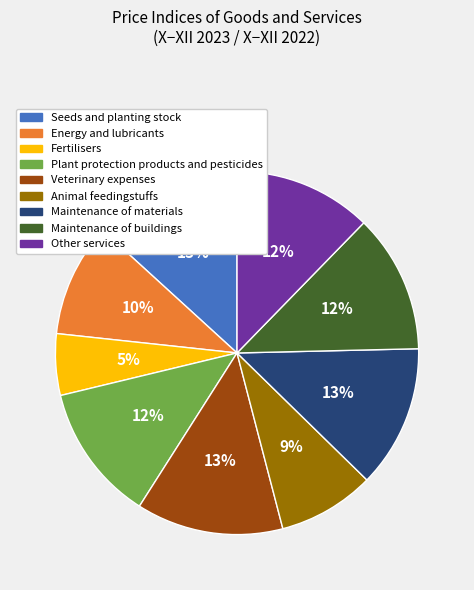

To the nearest percent, what is the difference between the largest and smallest slice percentages?

8%